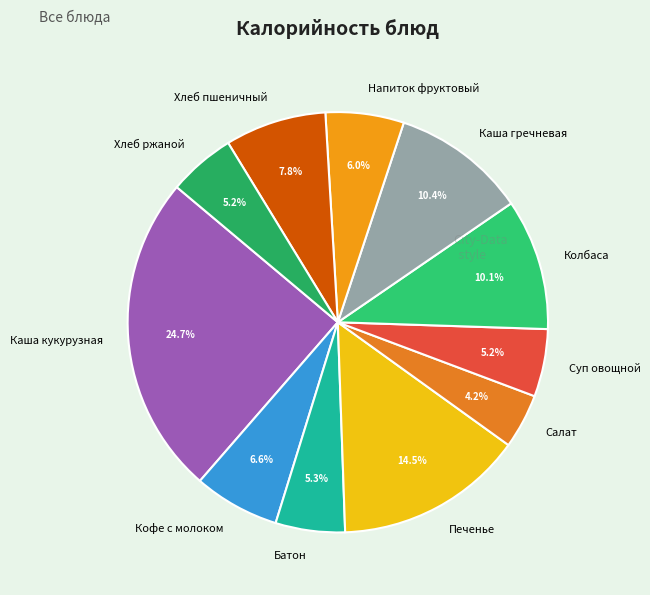

What percentage is NOT represented by Хлеб пшеничный?

92.2%